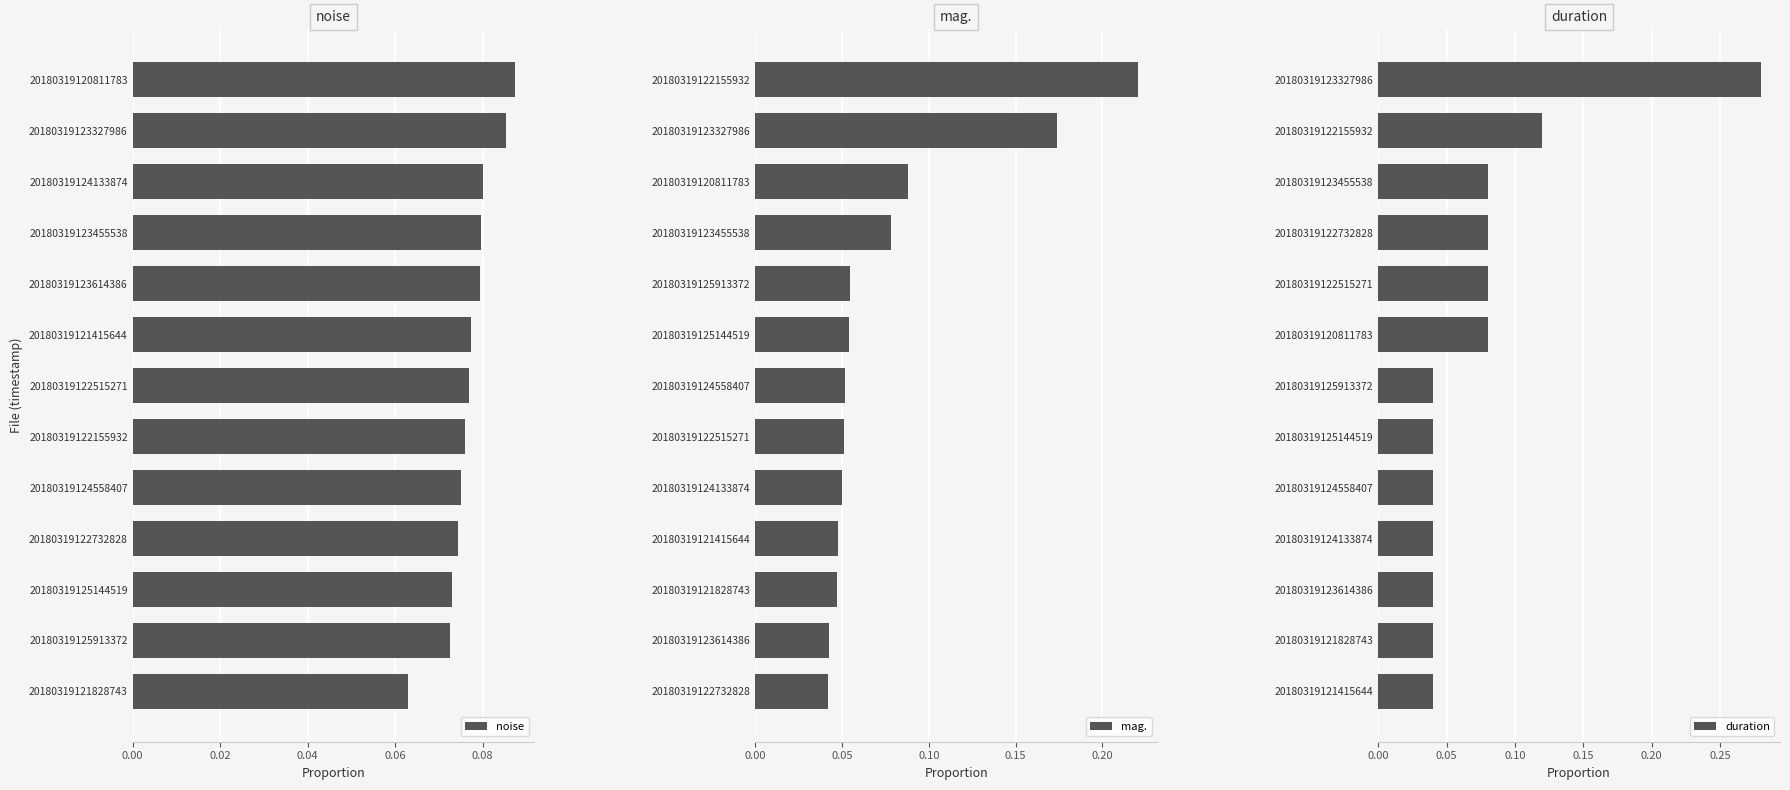

Does the chart contain stacked bars?

No